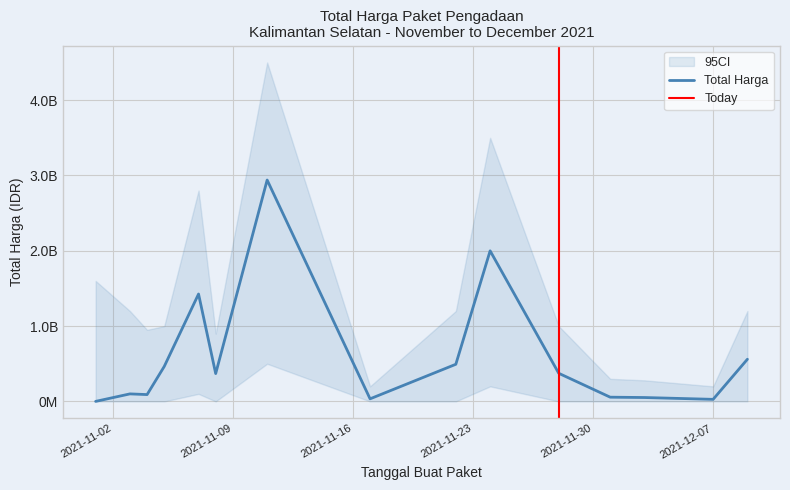

Between 2021-12-01 and 2021-11-04, which is larger?

2021-11-04